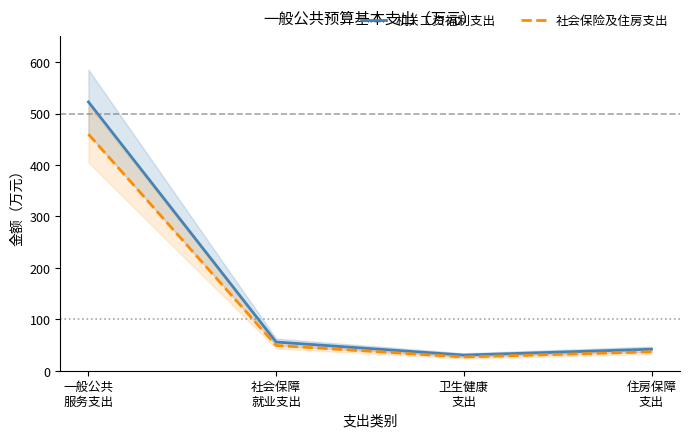

Rank the series by their maximum value, from highest to lowest.

机关工资福利支出, 社会保险及住房支出